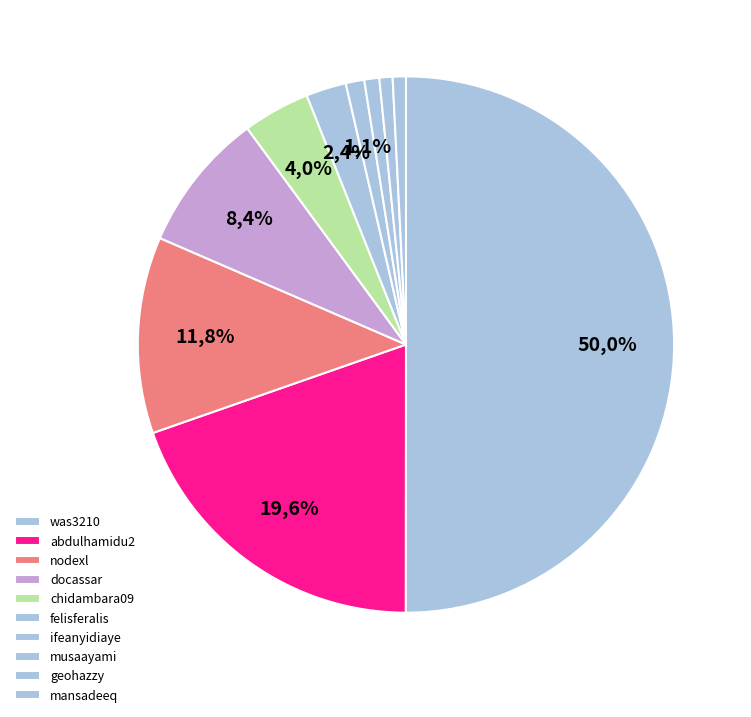

Which category accounts for the majority?

was3210